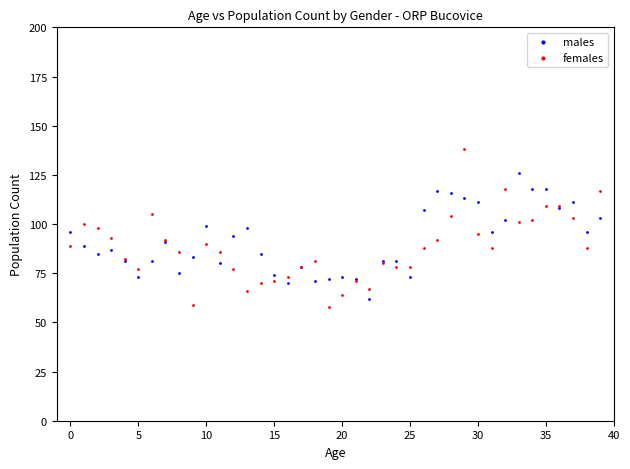

Which series contains the highest Y value?

females